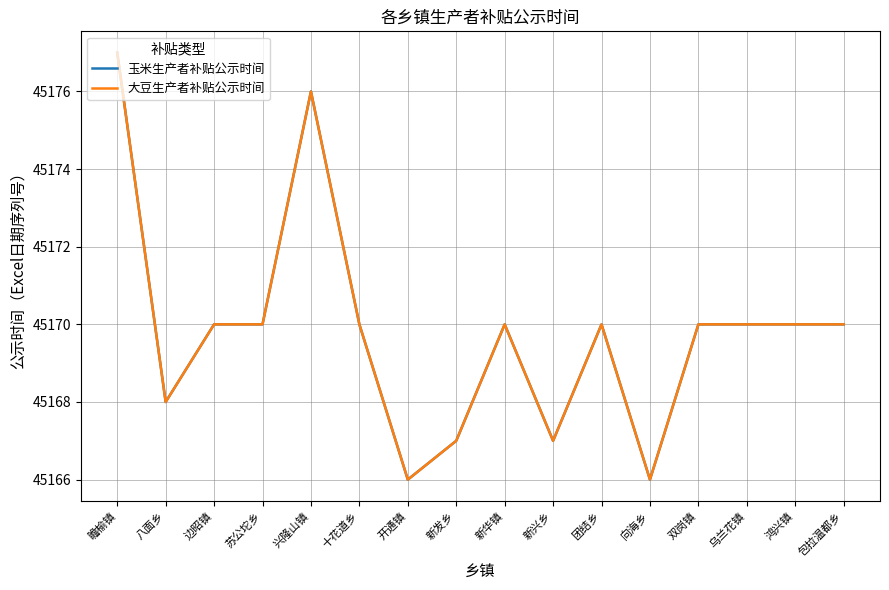

Does the chart have visible grid lines?

Yes